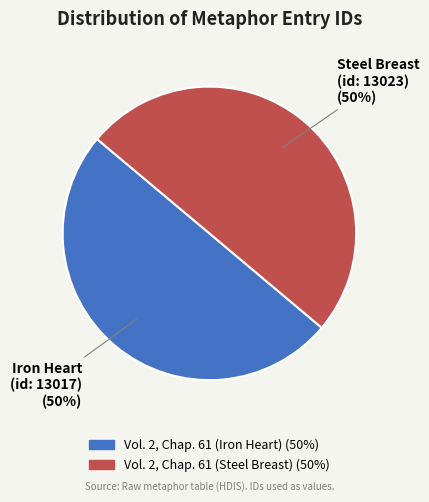

To the nearest percent, what portion does Vol. 2, Chap. 61 (Steel Breast) represent?

50%